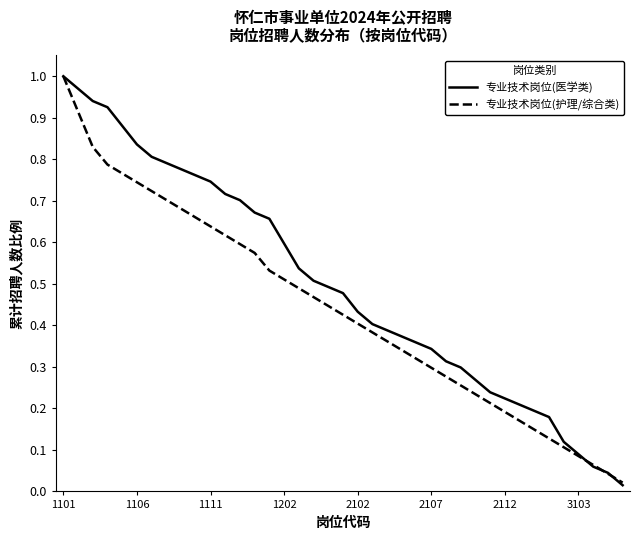

Rank the series by their average value, from highest to lowest.

专业技术岗位(医学类), 专业技术岗位(护理/综合类)